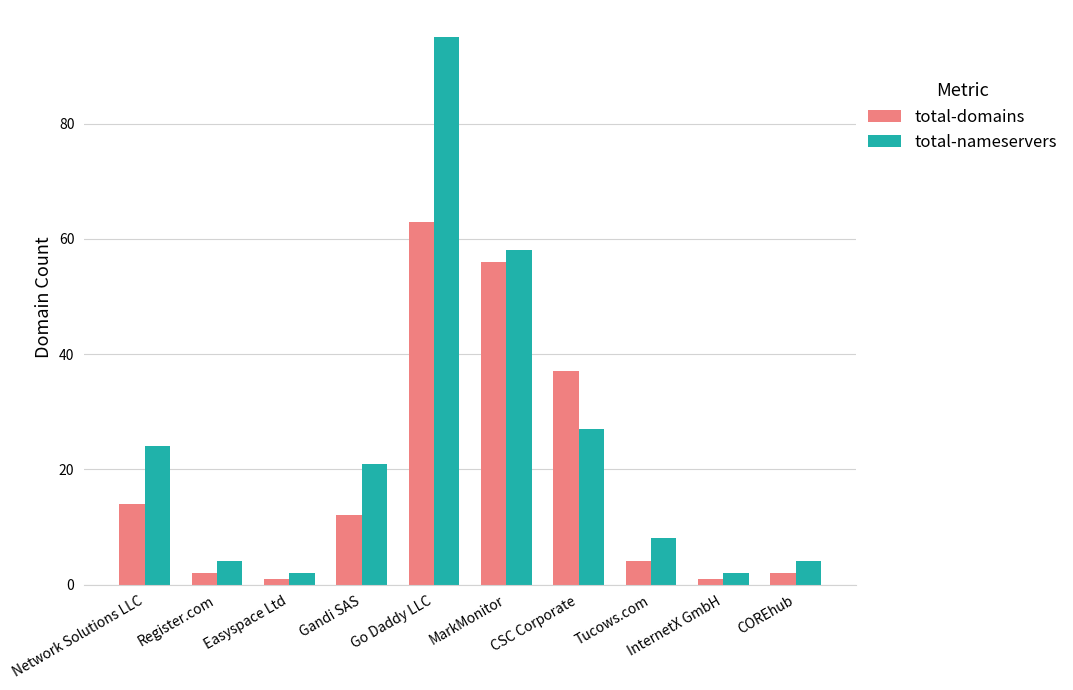

Rank the series by their average value, from lowest to highest.

total-domains, total-nameservers